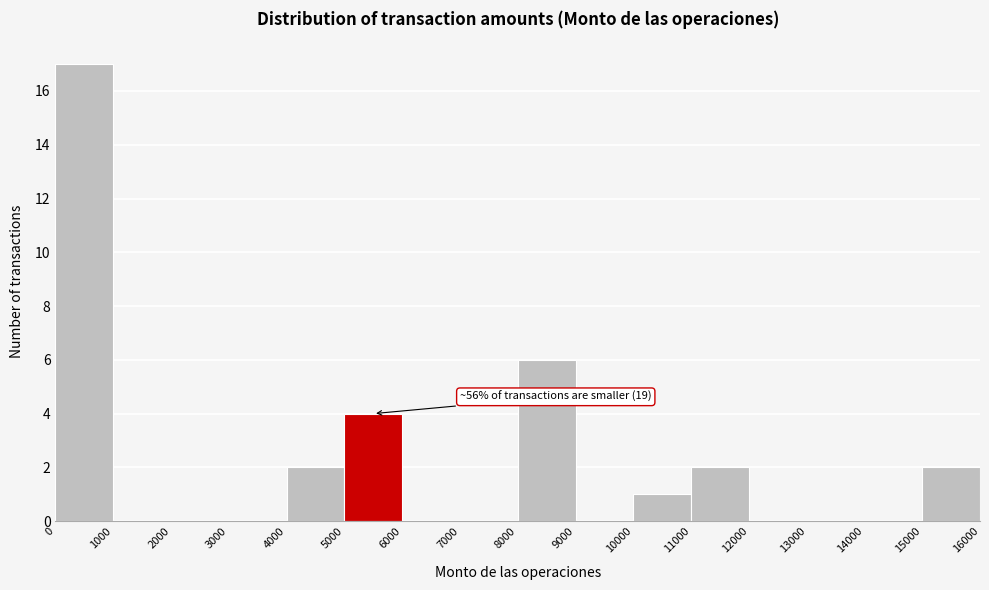

Which range on the x-axis has the tallest bar?

0 to 1000